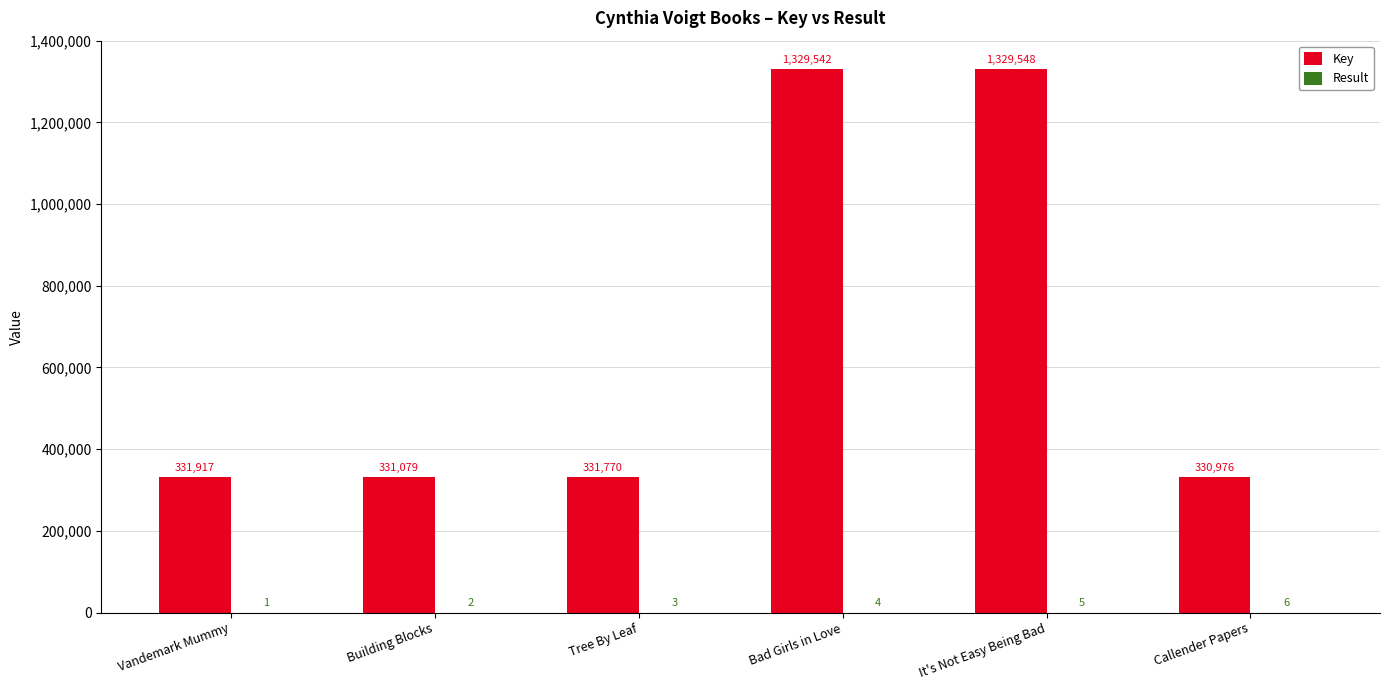

The Key series shows 331770 at Tree By Leaf. True or false?

True